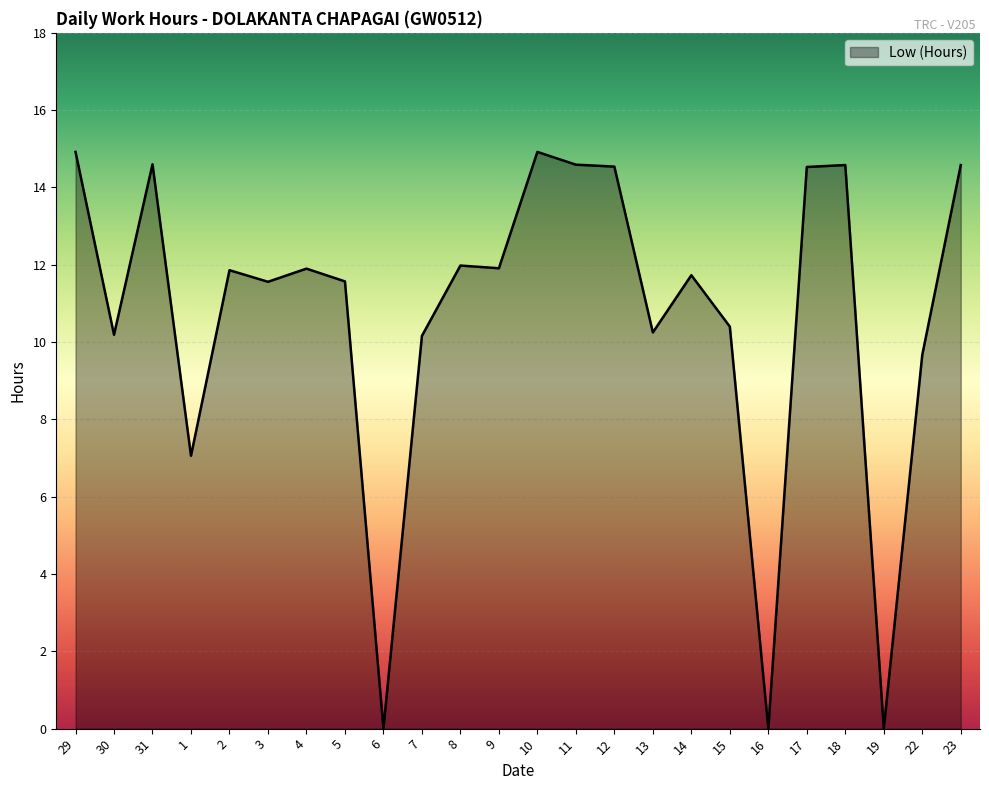

How many values exceed 11?

15